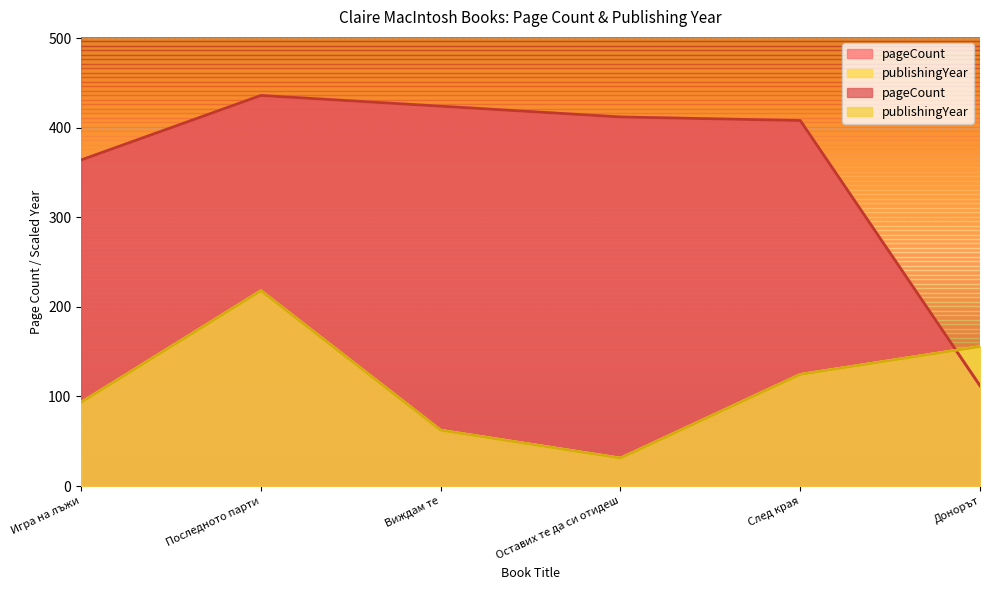

What is the sum of all pageCount values?

2156.0